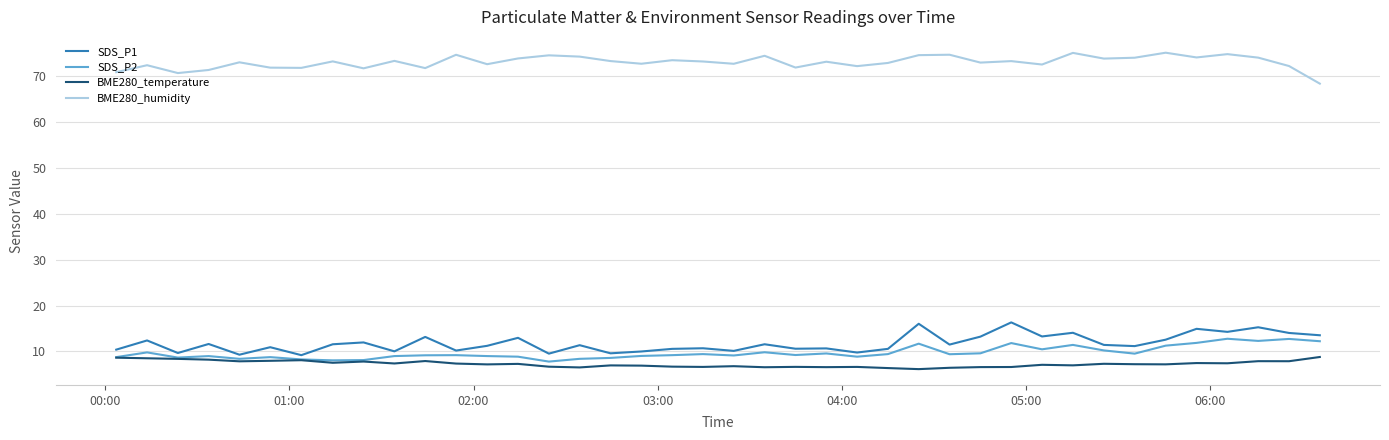

True or false: SDS_P2 and SDS_P1 intersect in this chart.

False